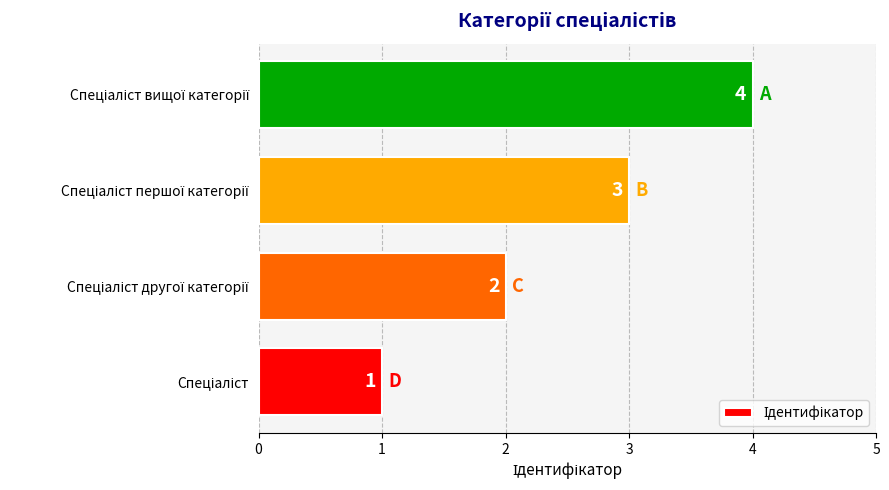

What is the greatest value displayed?

4